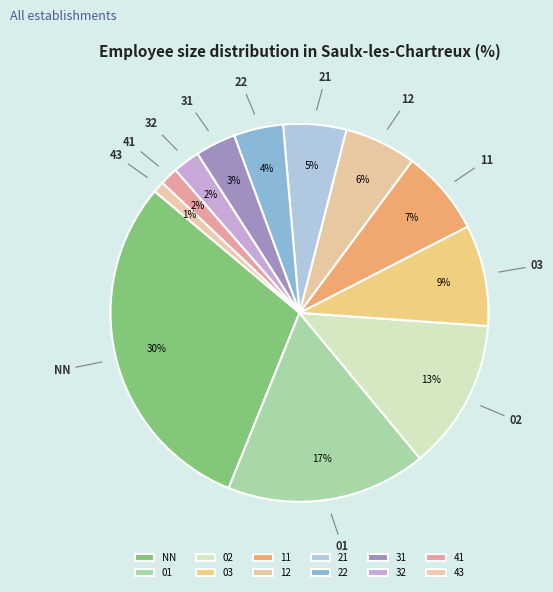

How many segments does this pie chart have?

12